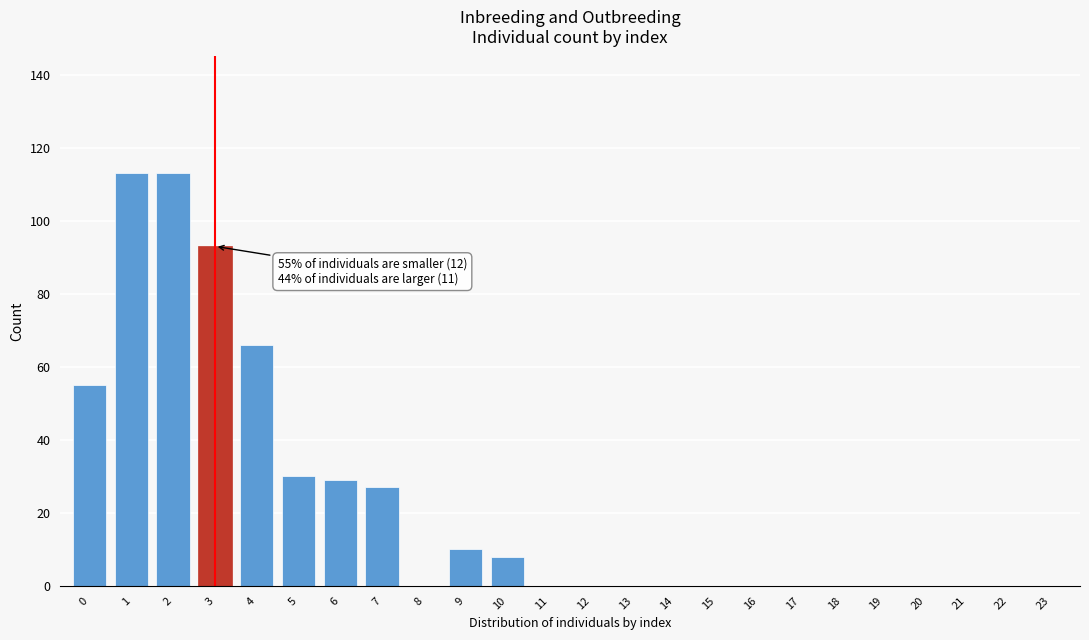

Reading left to right, transcribe all the data shown in this chart.

0=55	1=113	2=113	3=93	4=66	5=30	6=29	7=27	8=0	9=10	10=8	11=0	12=0	13=0	14=0	15=0	16=0	17=0	18=0	19=0	20=0	21=0	22=0	23=0